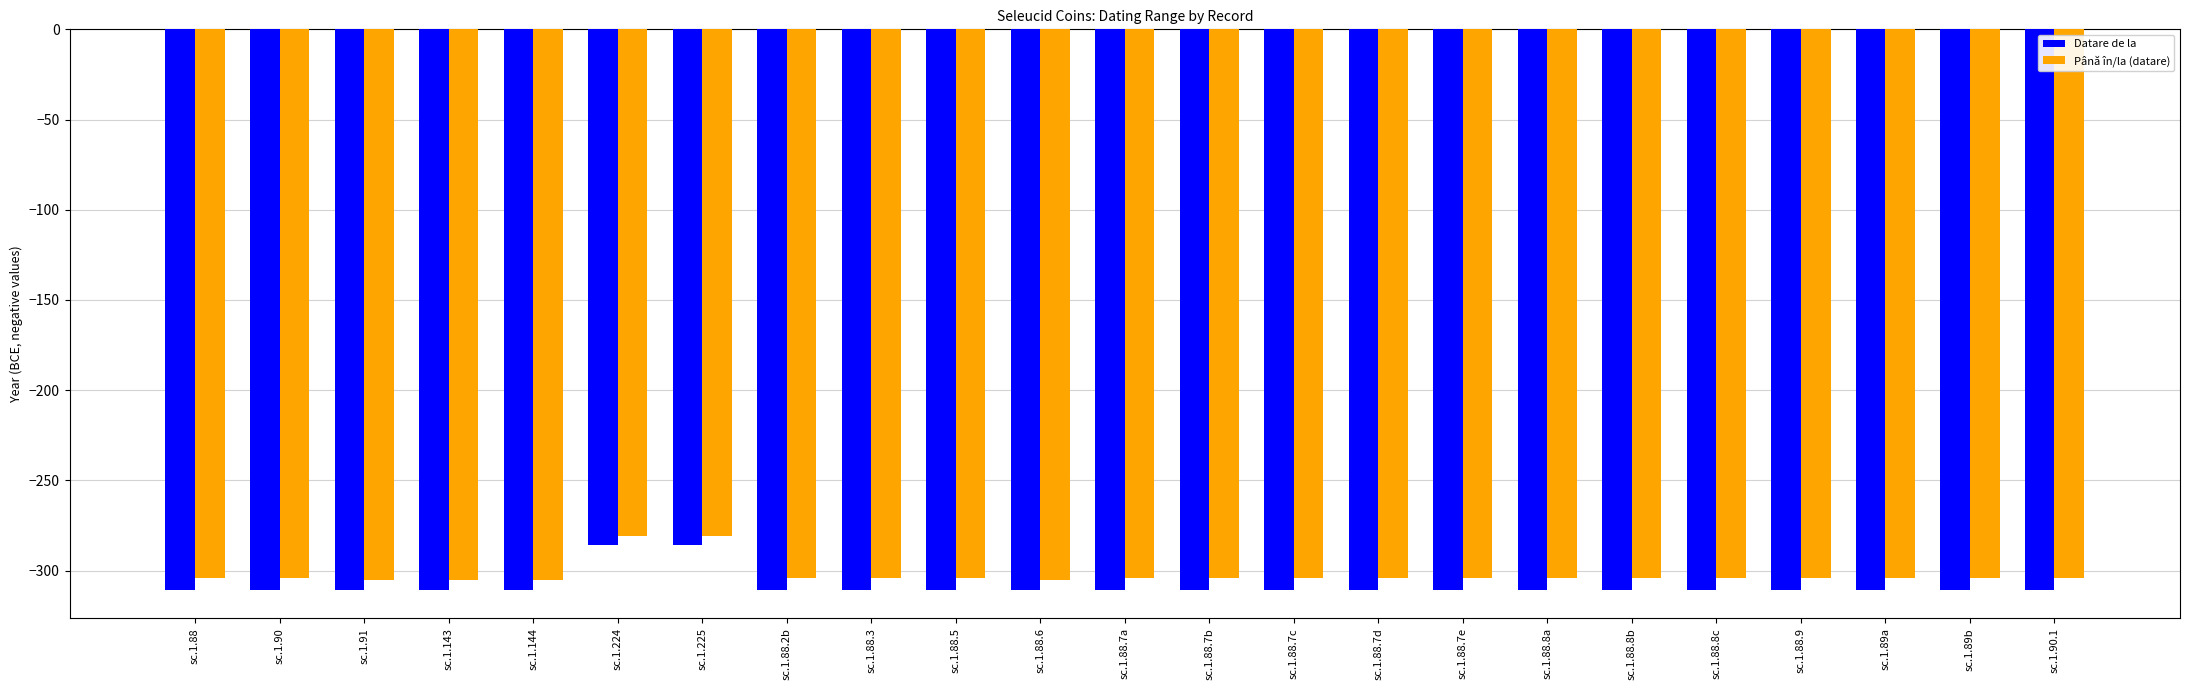

What is the label of the 22nd bar from the left?

sc.1.89b